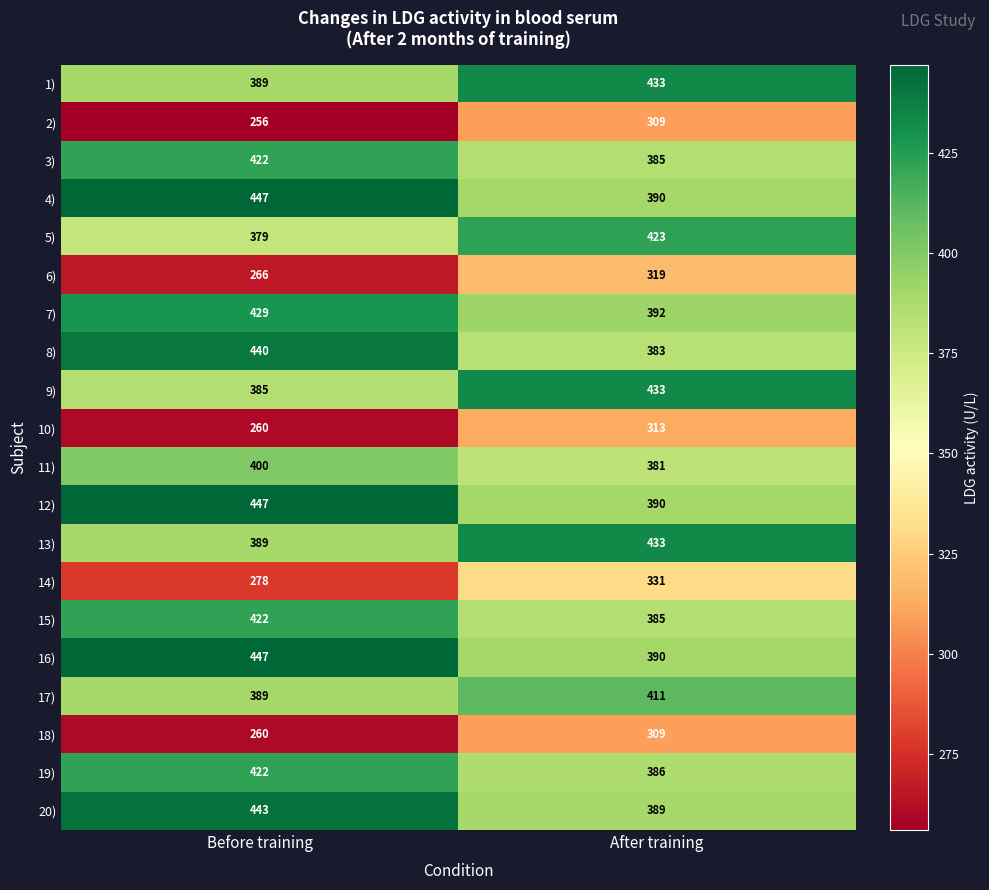

What is the sum of the 11) values at After training and Before training?

781